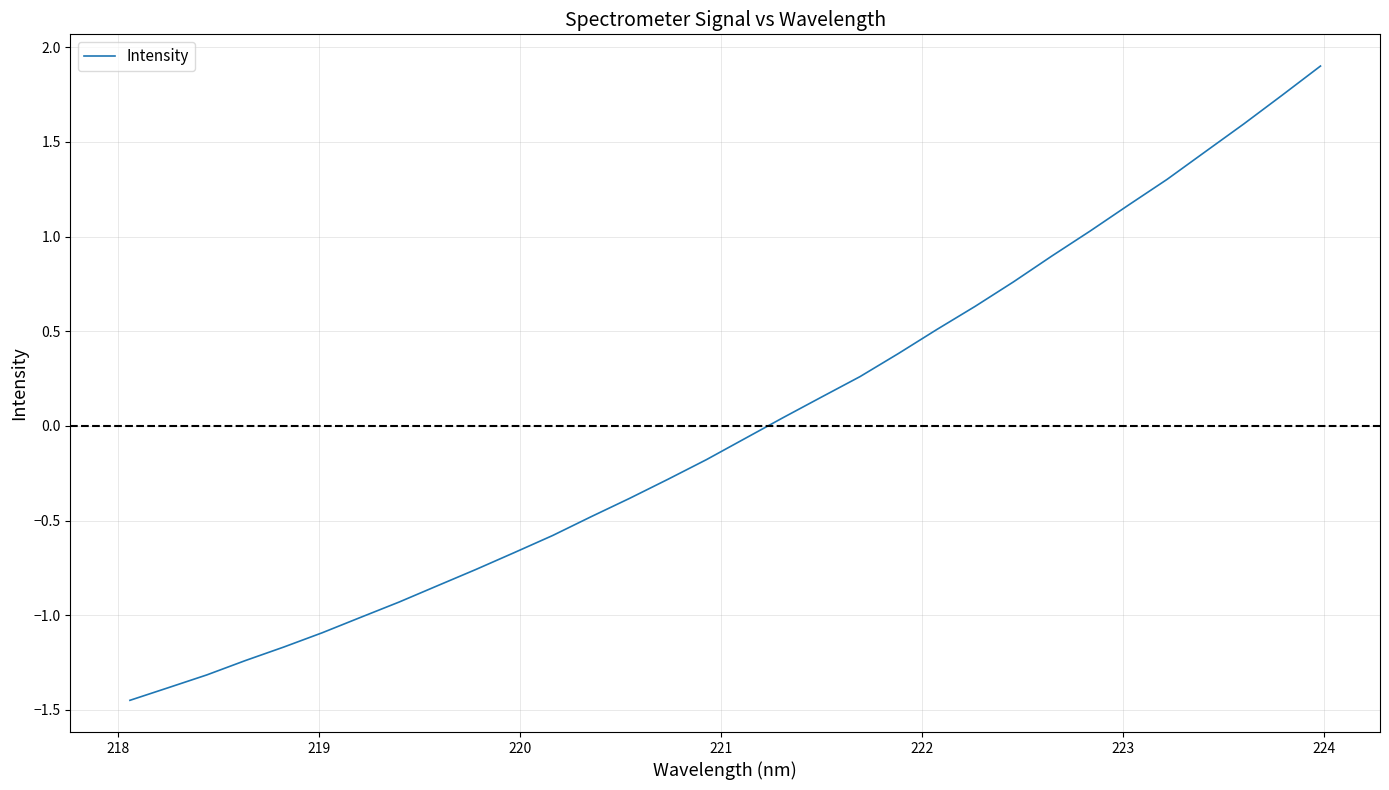

What is the difference between the maximum and minimum values?

3.4